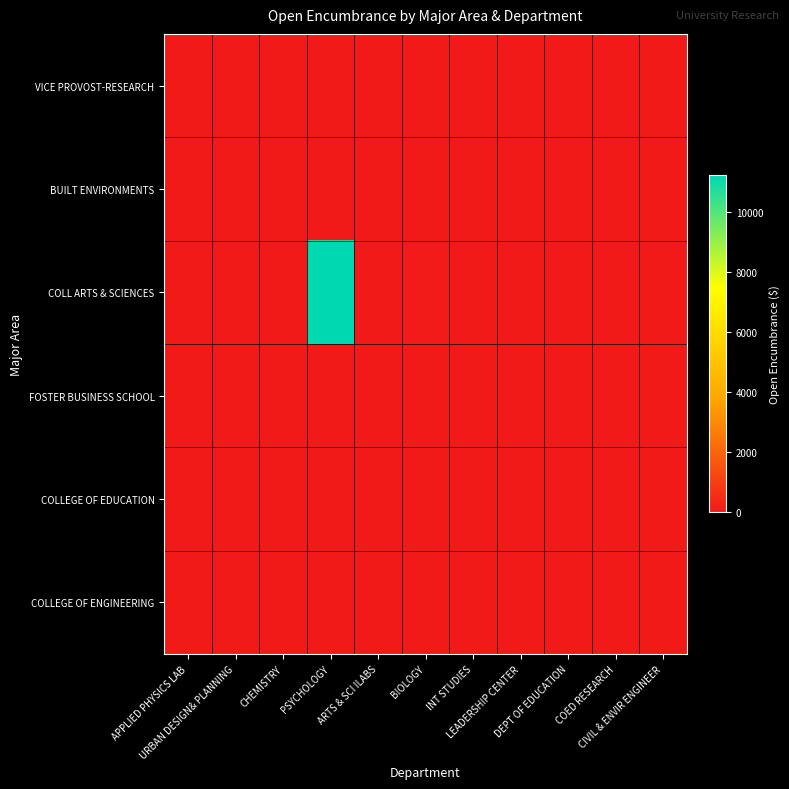

What is the greatest value displayed?

11224.7